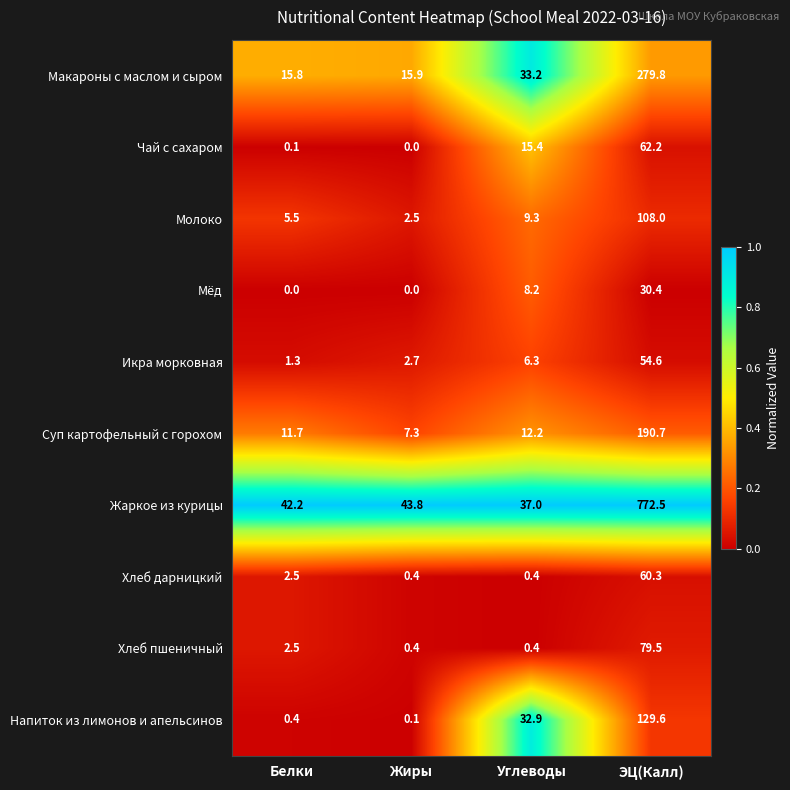

How many values in the Суп картофельный с горохом series exceed 12?

2